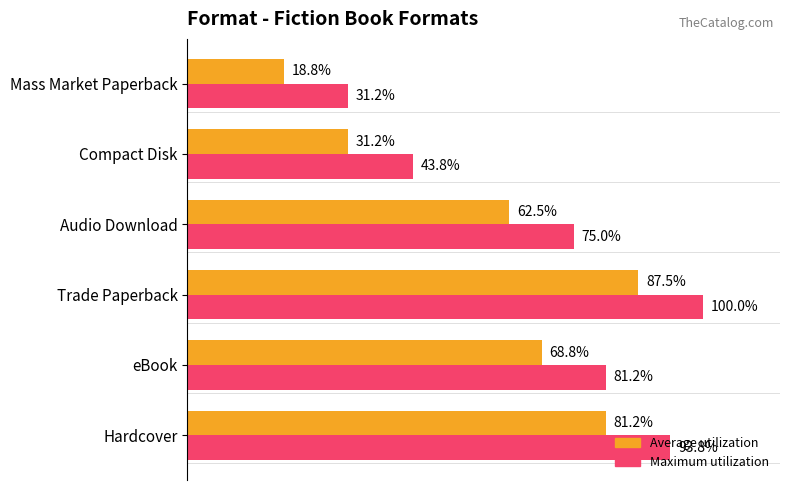

At which label is Average utilization closest to 53?

Audio Download